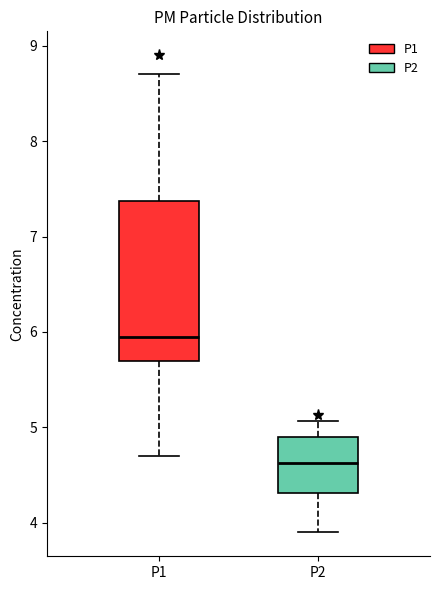

Reading left to right, read every box against the y-axis: the position of its median line, the range the box covers, and the ends of its whiskers. The values are not printed on the chart, so give them approximately, as read against the axis.

P1: median 6.0, box 5.7 to 7.4, whiskers 4.7 to 8.7
P2: median 4.6, box 4.3 to 4.9, whiskers 3.9 to 5.1